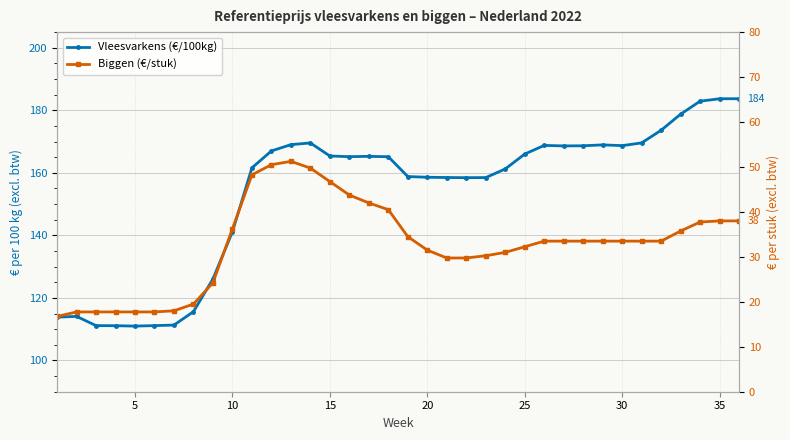

What is the difference between the Vleesvarkens (€/100kg) values at 14 and 25?

3.4